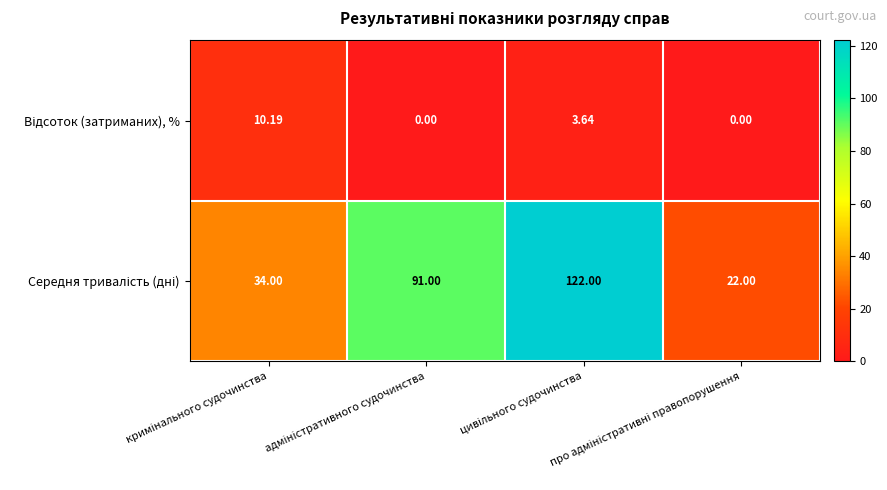

Count the number of data series in this chart.

2